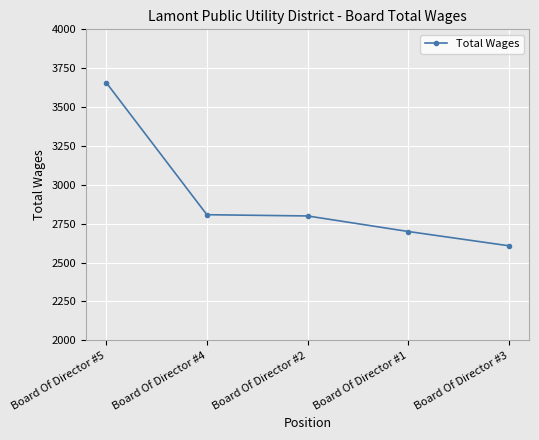

What is the difference between the values at Board Of Director #4 and Board Of Director #5?

850